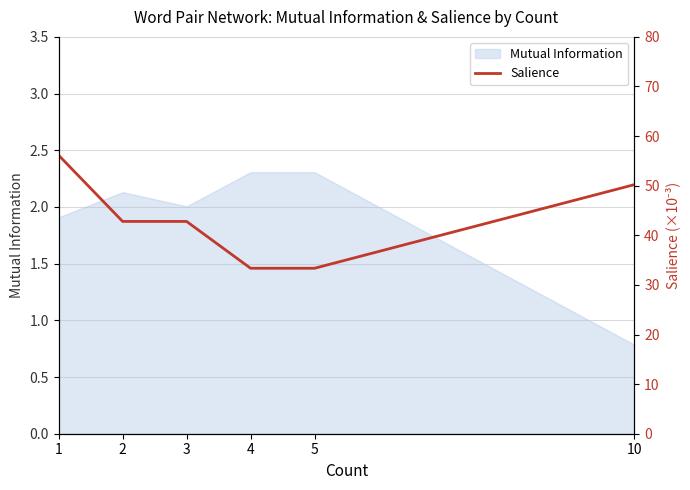

Reading right to left, extract all data points from this chart.

10=50.2	5=33.4	4=33.4	3=42.8	2=42.8	1=56.1